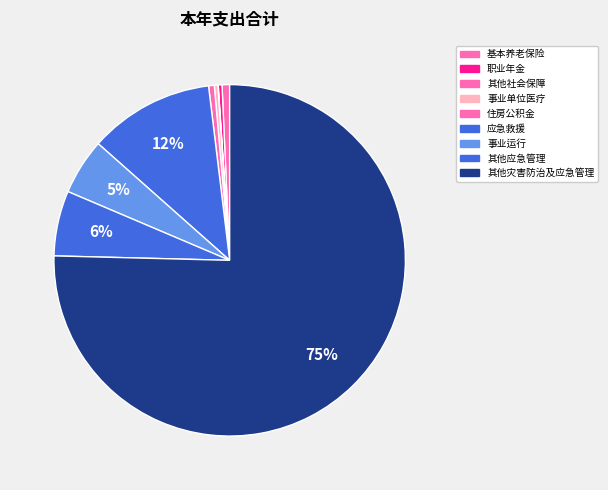

Is there a majority slice in this chart?

Yes